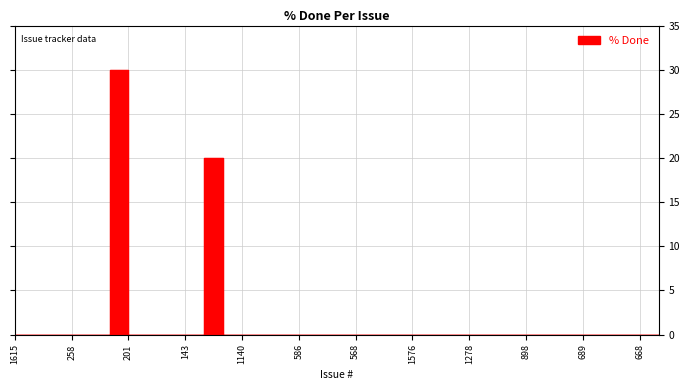

Which label corresponds to the largest value in the chart?

207